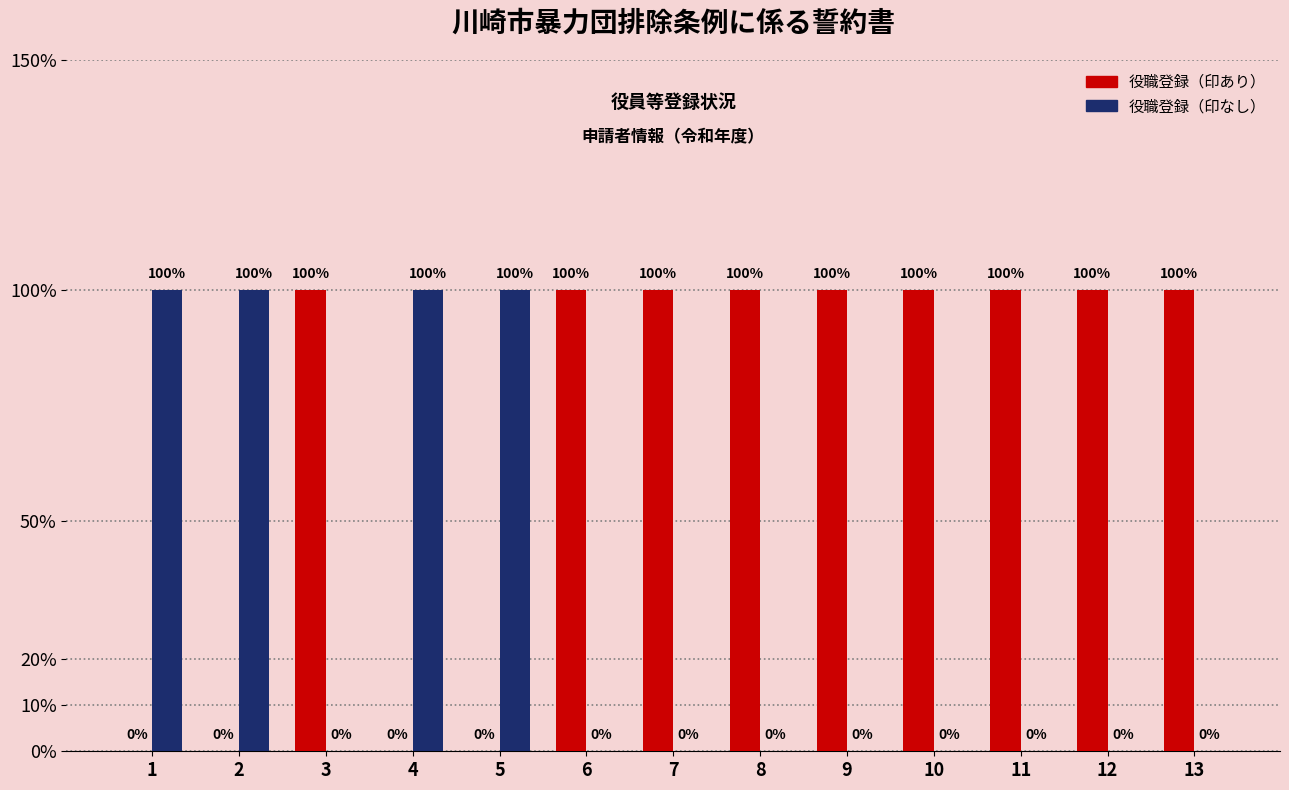

What are all the series names shown in the legend?

役職登録（印あり）, 役職登録（印なし）